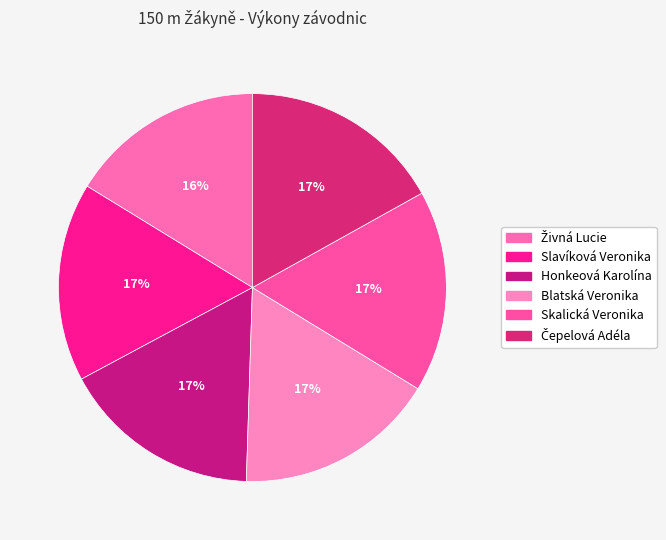

To the nearest percent, what is the combined percentage of Honkeová Karolína and Slavíková Veronika?

33%